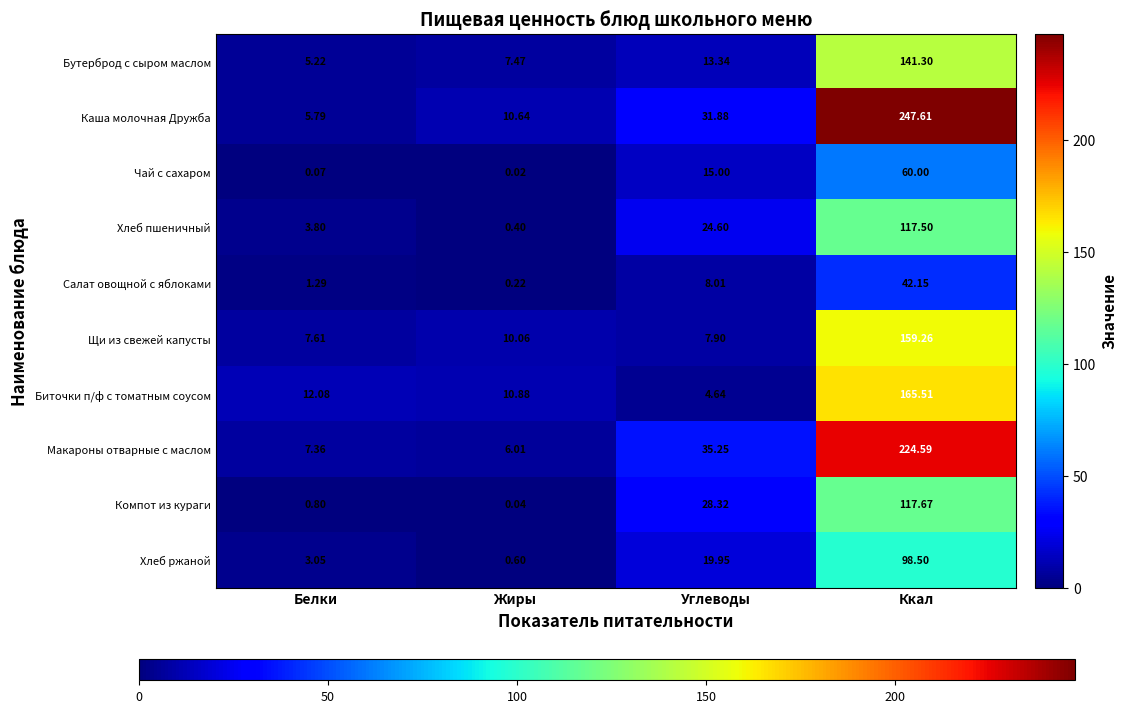

At which label does Биточки п/ф с томатным соусом reach its peak?

Ккал